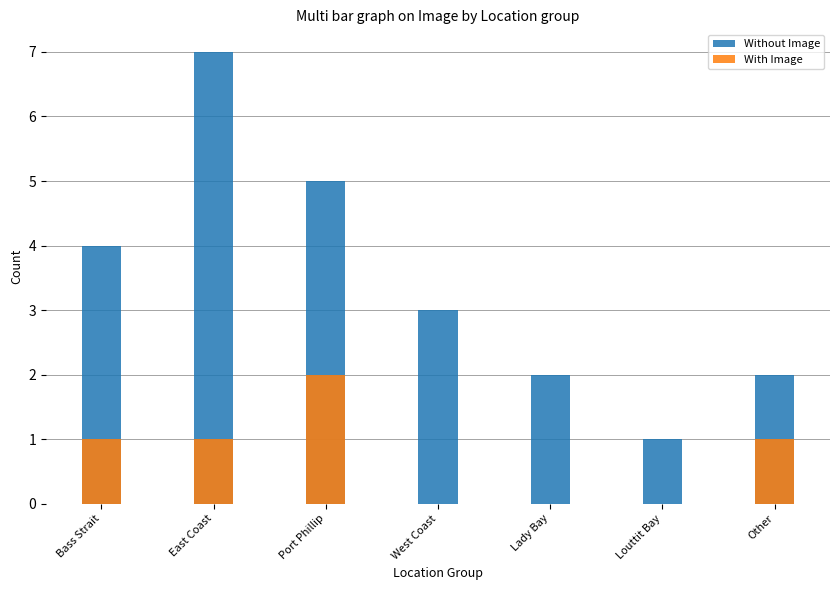

What is the value of the Without Image bar at the 5th from the left?

2